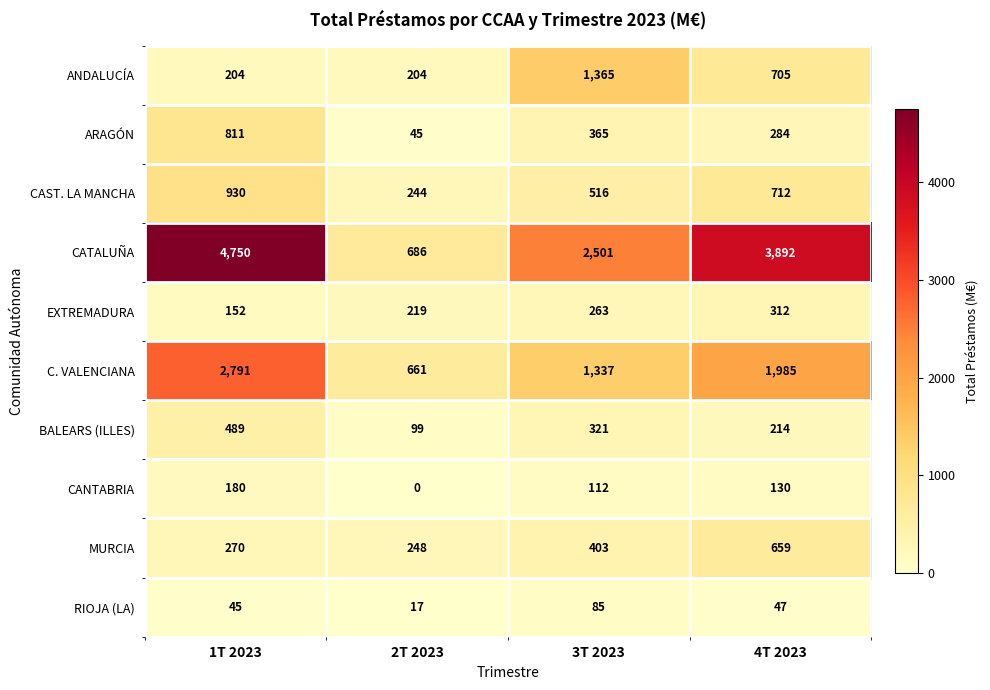

Count the C. VALENCIANA values in the range 1337 to 2791.

3